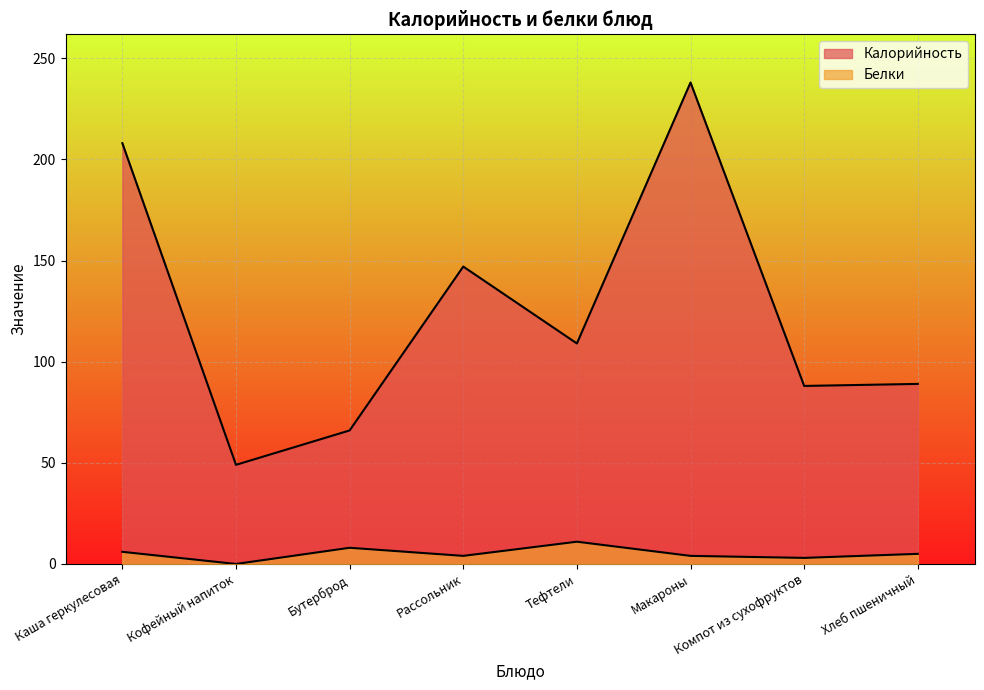

True or false: Калорийность has a value of 89 at Хлеб пшеничный.

True